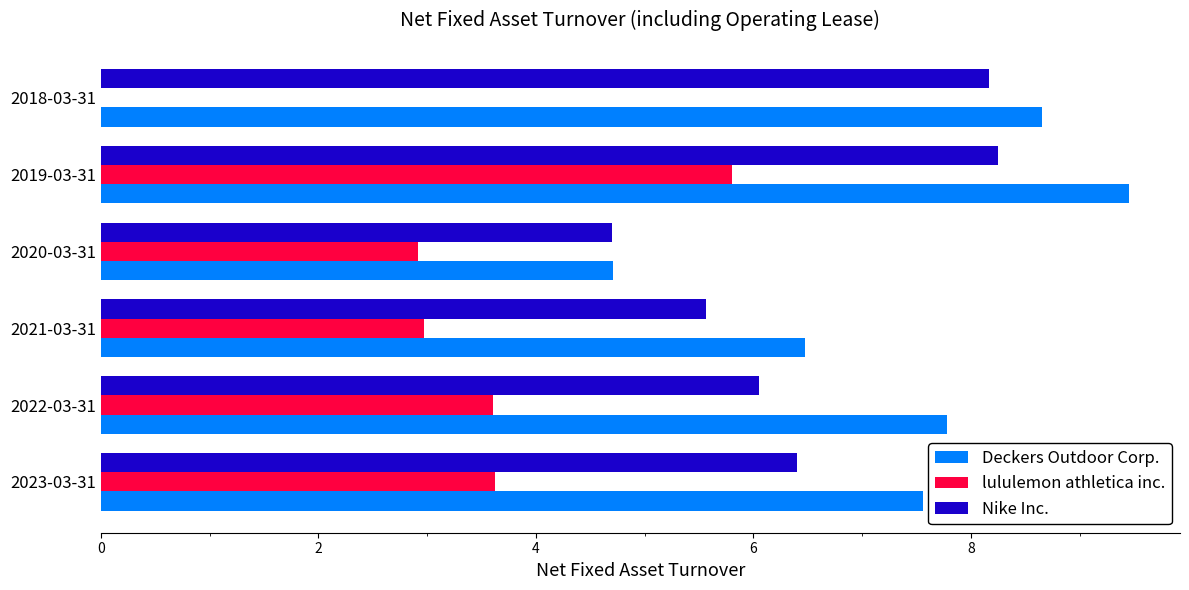

The Deckers Outdoor Corp. series shows 10.2 at 2021-03-31. True or false?

False